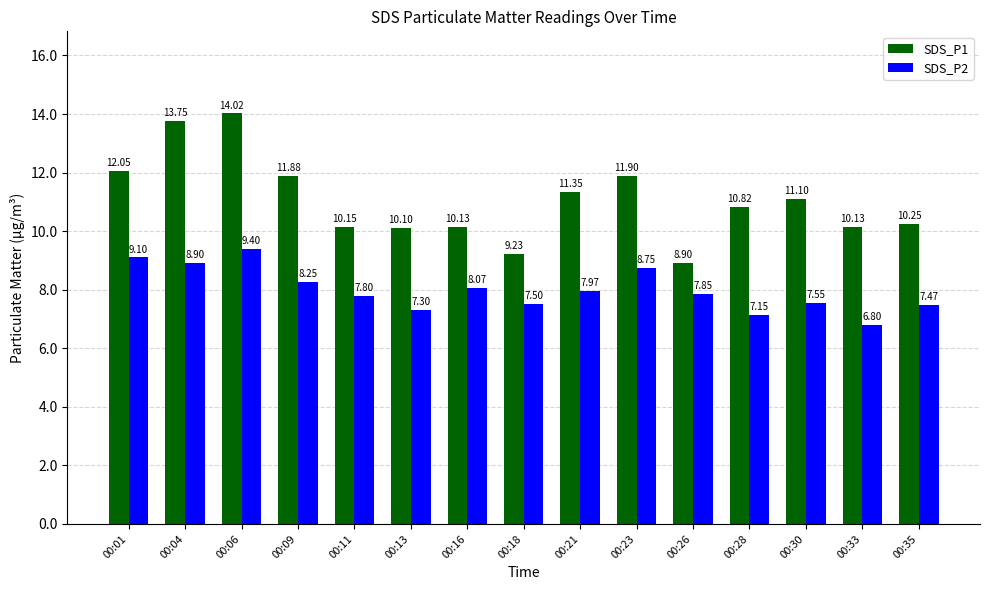

Which series has the largest range (max minus min)?

SDS_P1